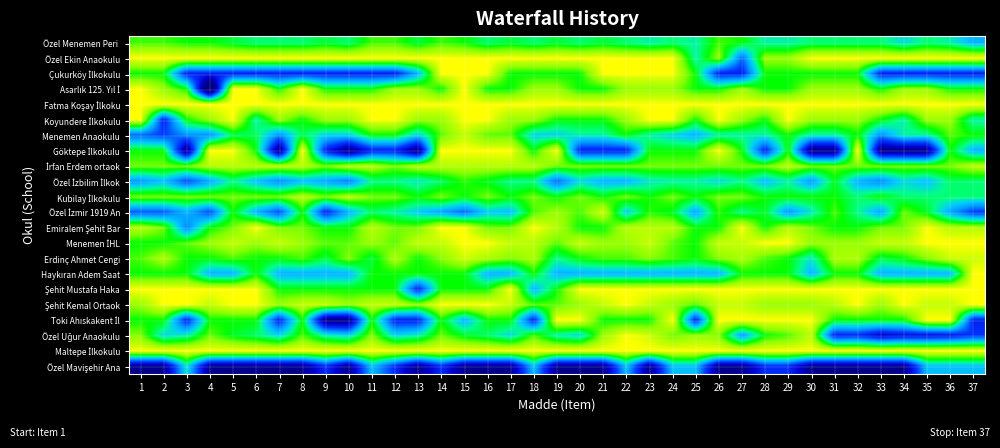

At which category is the sum across all series the highest?

14